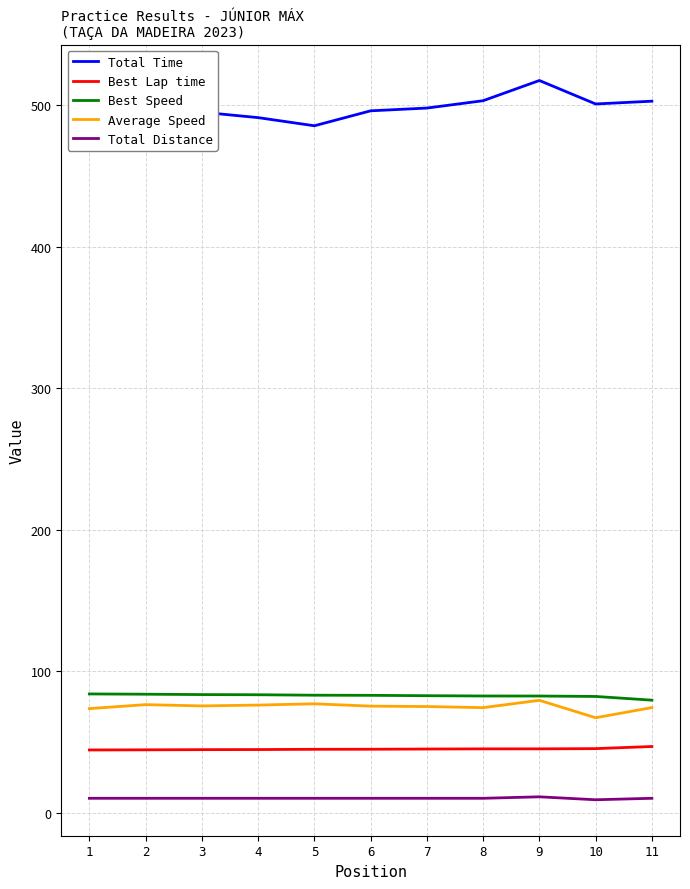

What is the difference between the second highest and minimum values in the Total Distance series?

1.0